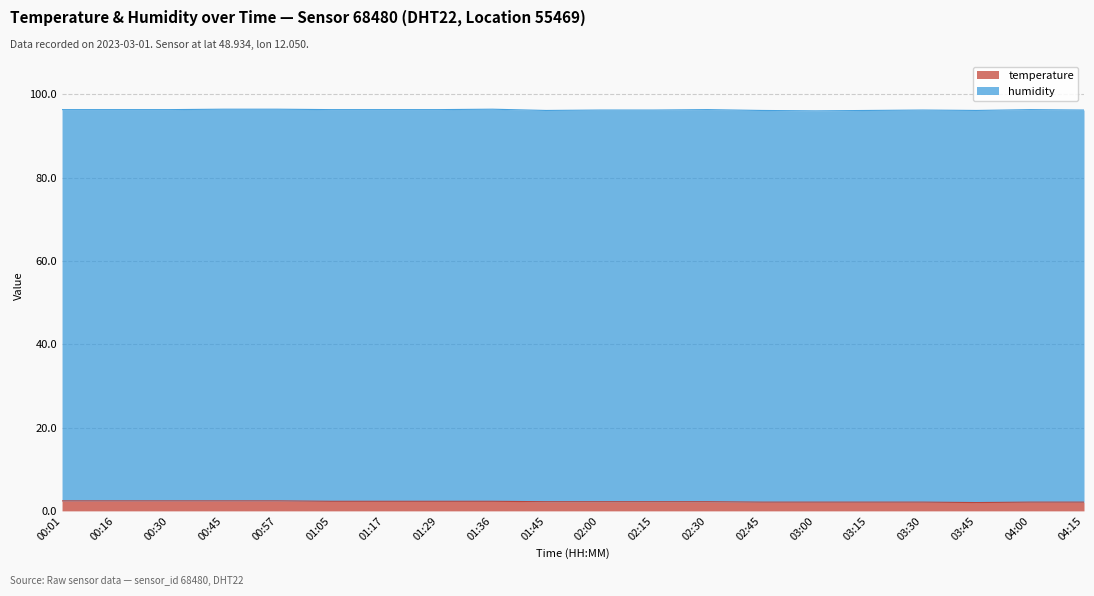

How many interior local valleys (lower than both neighbors) does the data have?

1